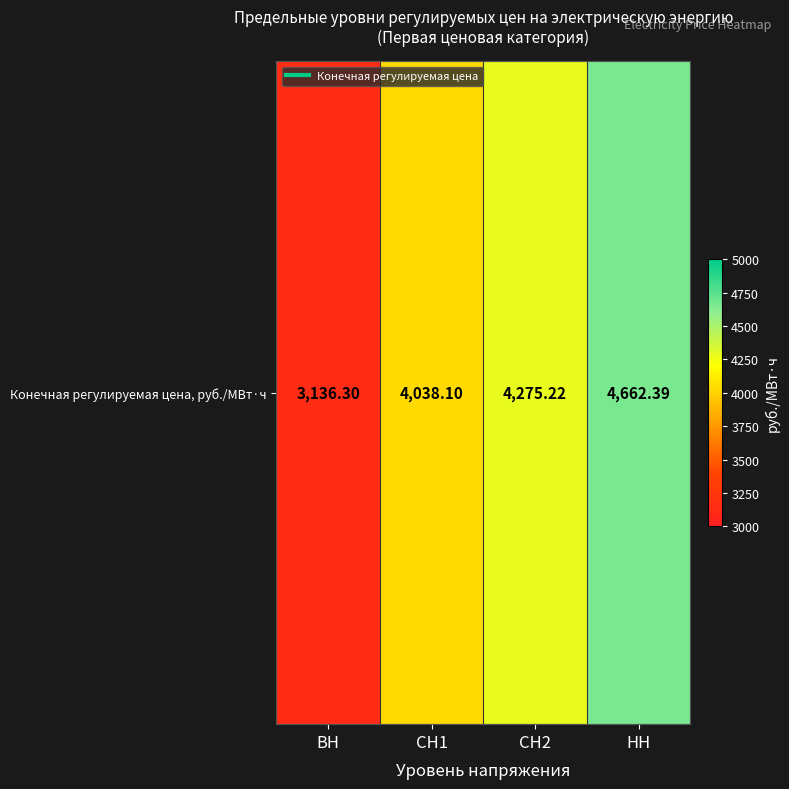

What is the change in value from СН1 to НН?

+624.3